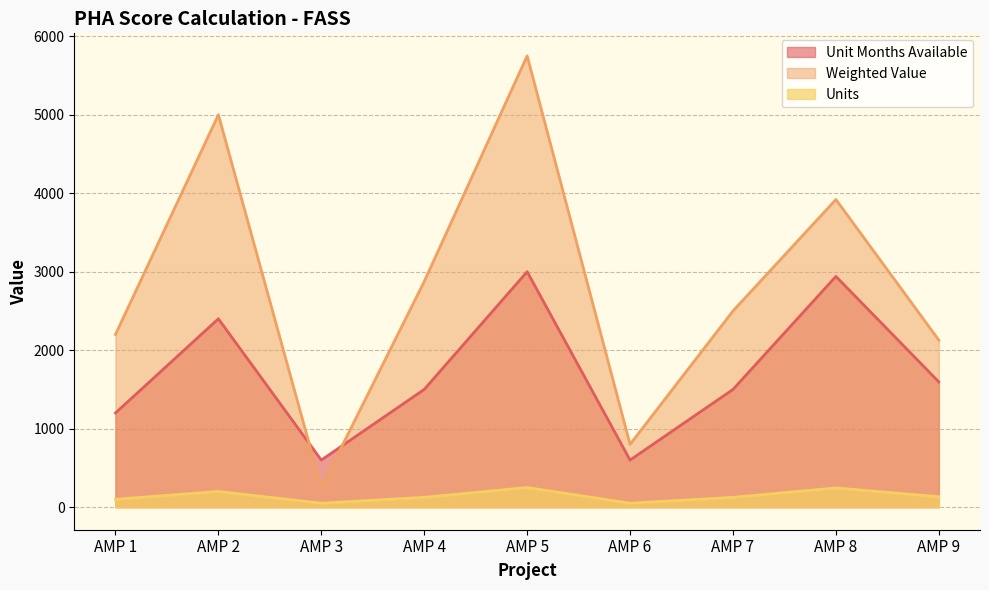

What is the average value of the Units series?

142